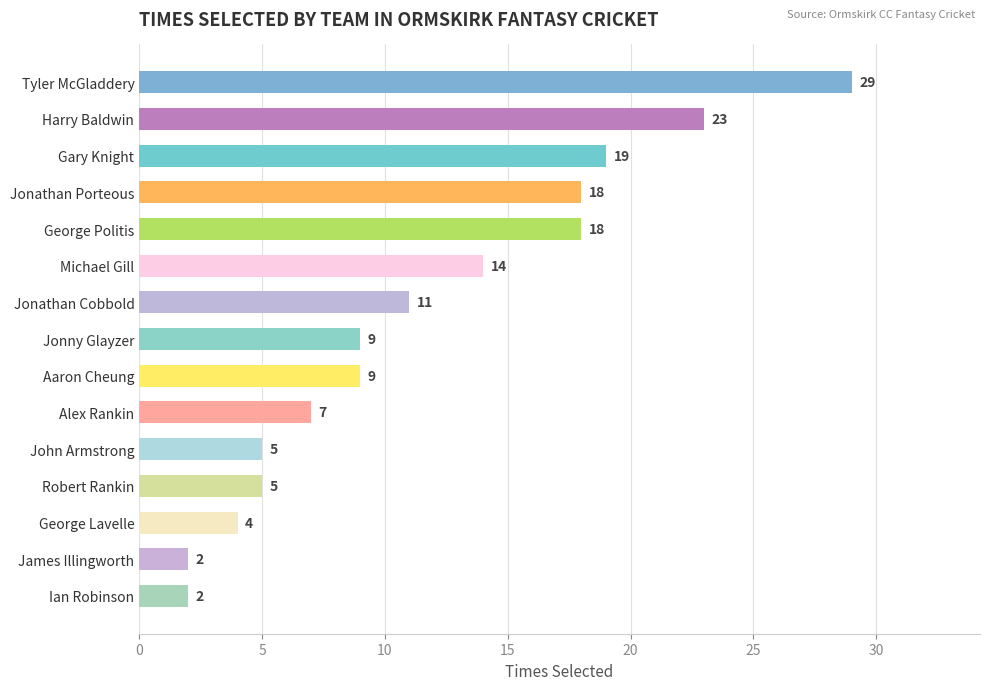

Reading bottom to top, transcribe all the data shown in this chart.

Ian Robinson=2	James Illingworth=2	George Lavelle=4	Robert Rankin=5	John Armstrong=5	Alex Rankin=7	Aaron Cheung=9	Jonny Glayzer=9	Jonathan Cobbold=11	Michael Gill=14	George Politis=18	Jonathan Porteous=18	Gary Knight=19	Harry Baldwin=23	Tyler McGladdery=29